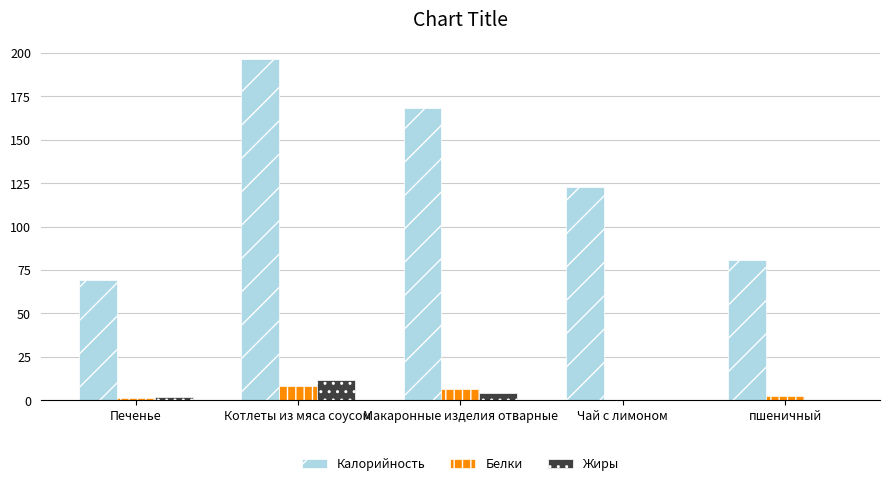

What value does the Белки series have at Макаронные изделия отварные?

6.4